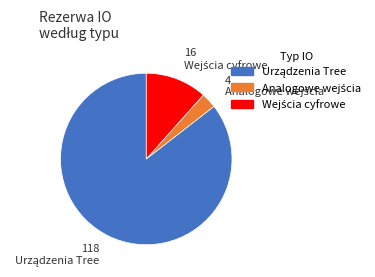

Is there a majority slice in this chart?

Yes